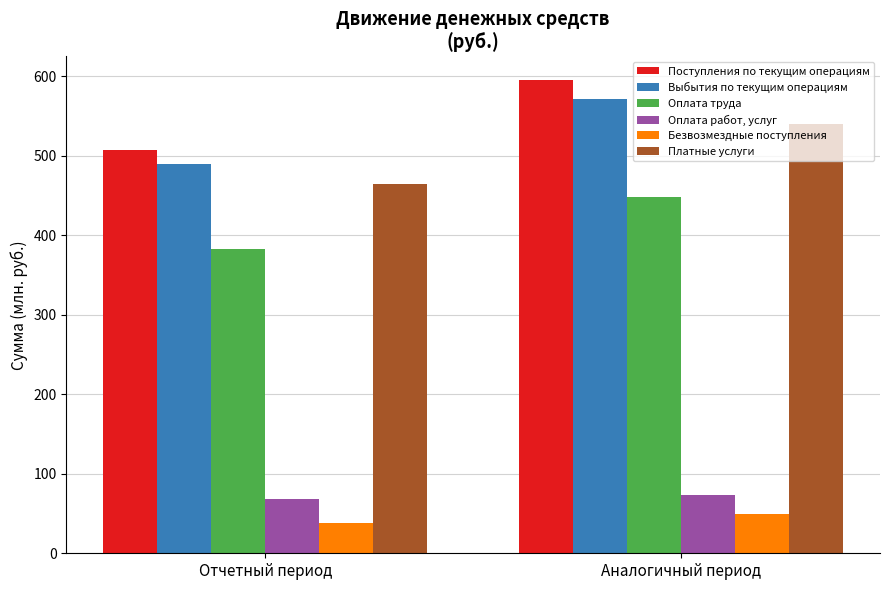

Which series has the largest range (max minus min)?

Поступления по текущим операциям